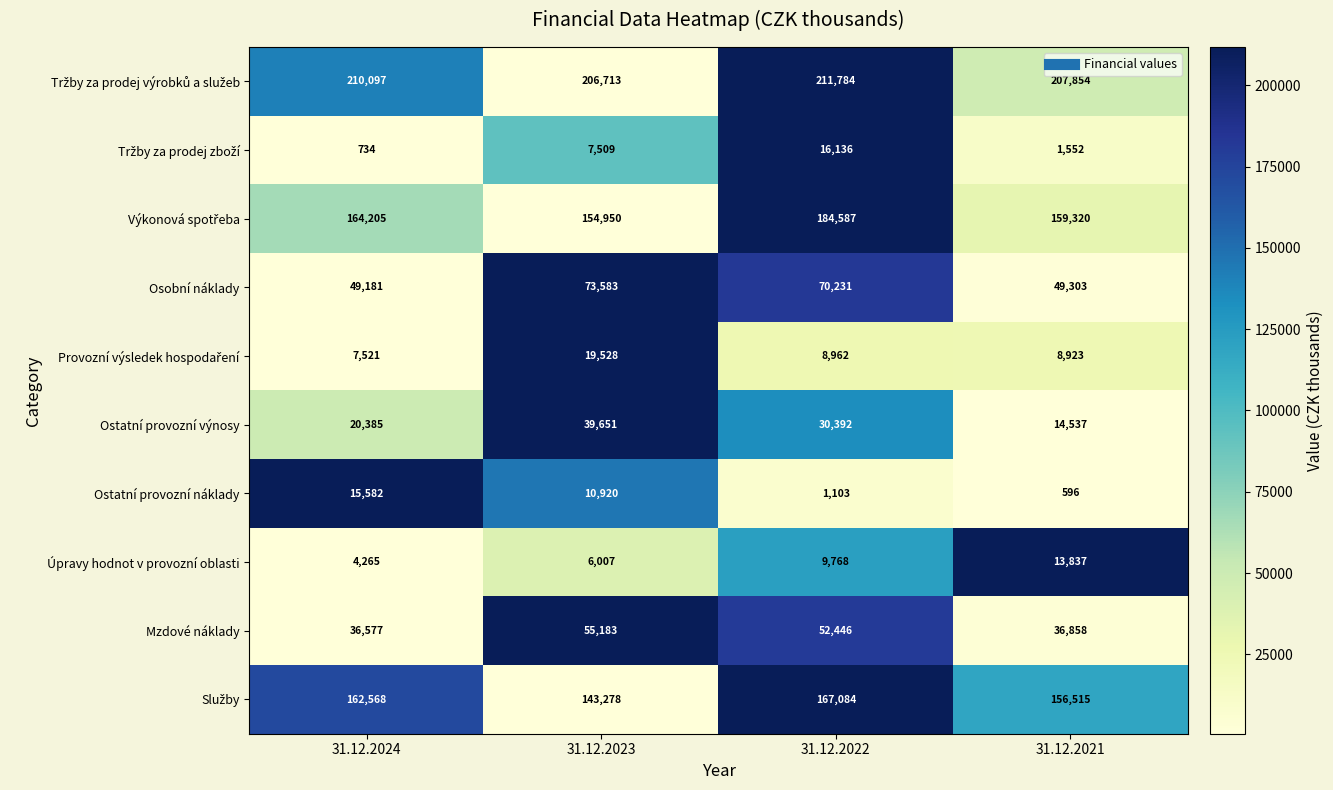

Is it true that Ostatní provozní výnosy equals 19928 at 31.12.2023?

False